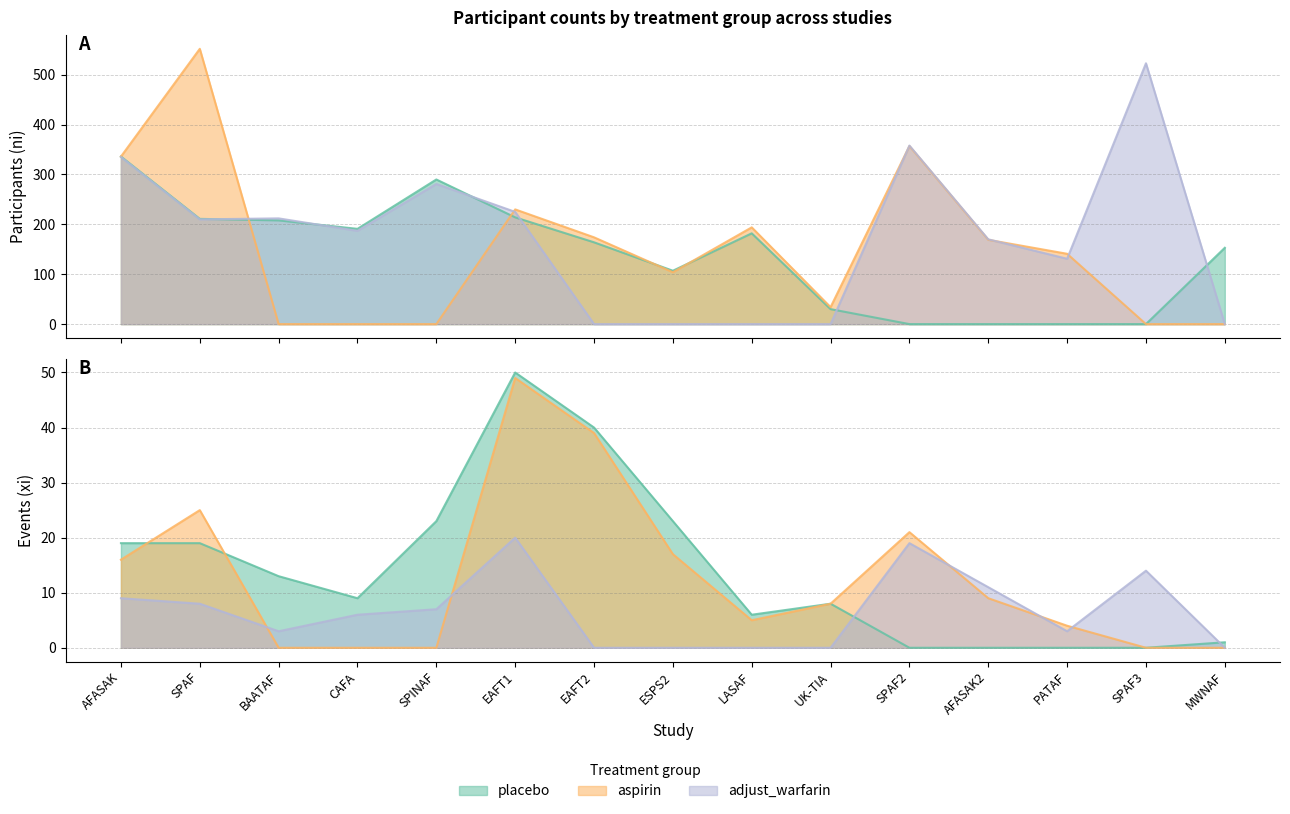

What is the difference between the maximum and minimum values in the aspirin_ni series?

552